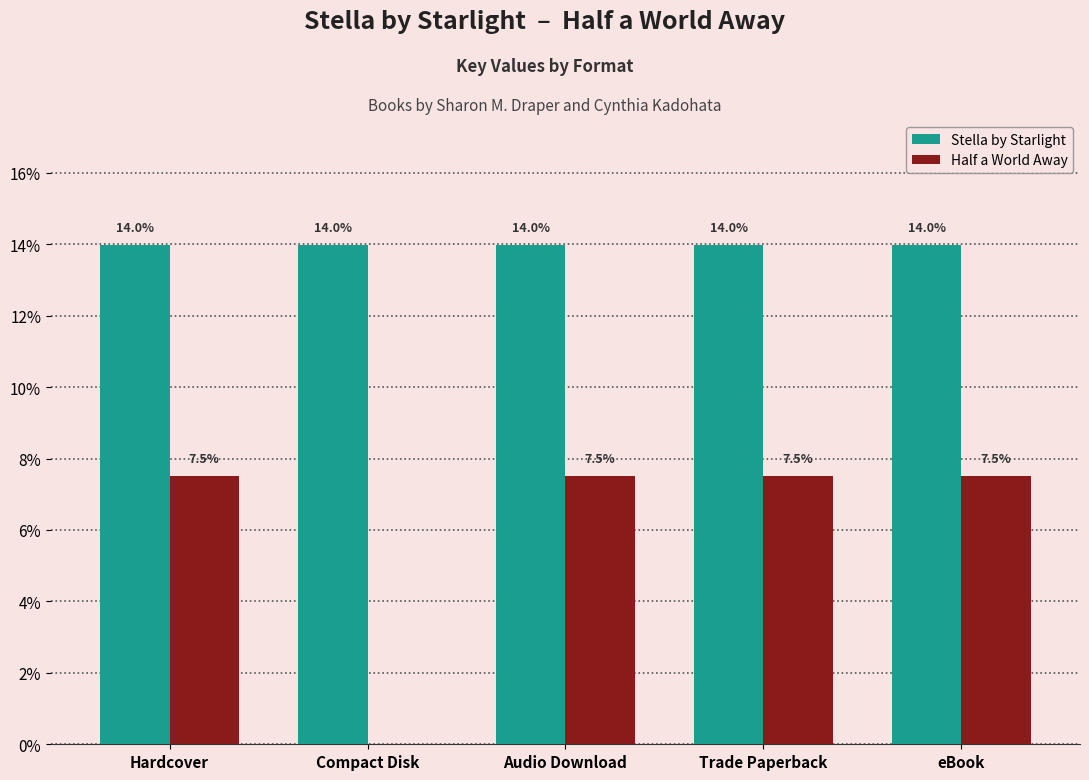

Is it true that Half a World Away equals 2.2 at eBook?

False